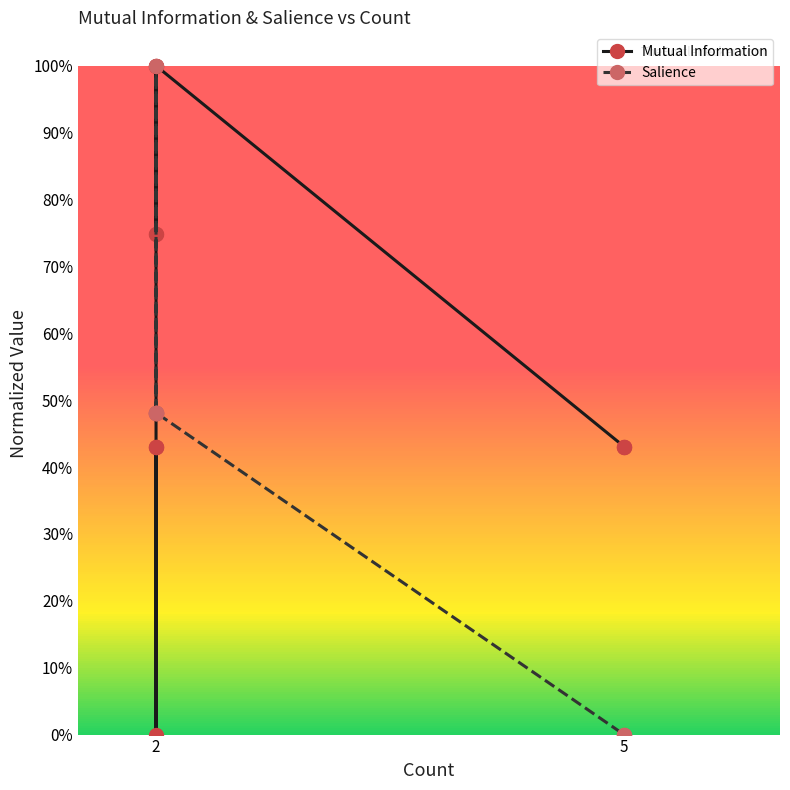

How many lines are shown in the chart?

2